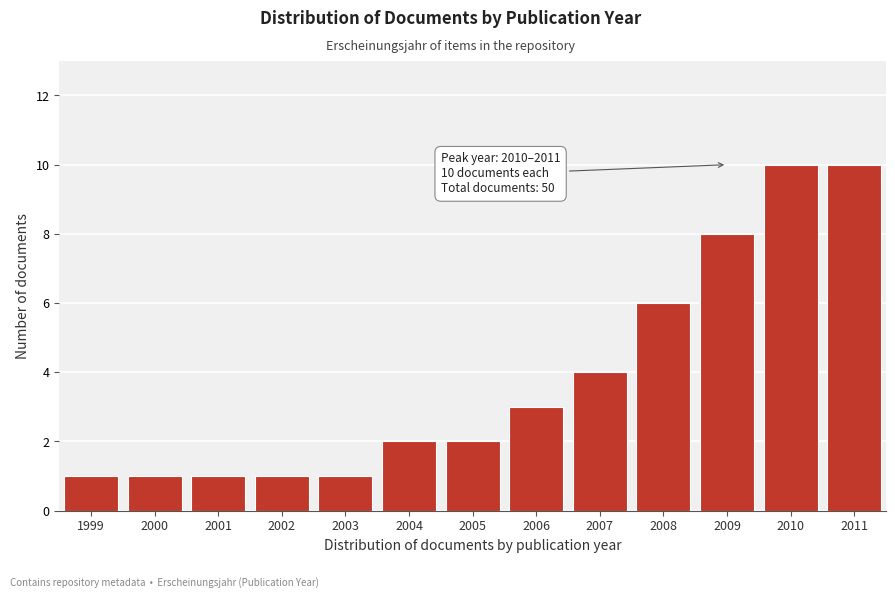

Reading left to right, what are all the values shown in this chart?

1	1	1	1	1	2	2	3	4	6	8	10	10